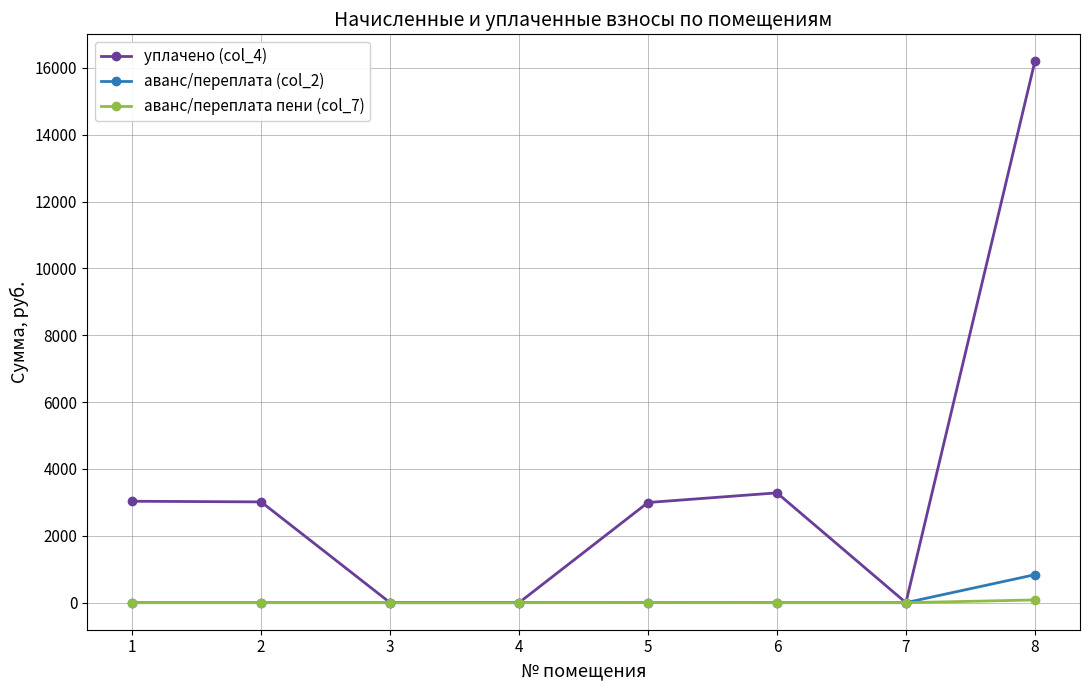

Rank the series by their maximum value, from lowest to highest.

аванс/переплата пени (col_7), аванс/переплата (col_2), уплачено (col_4)